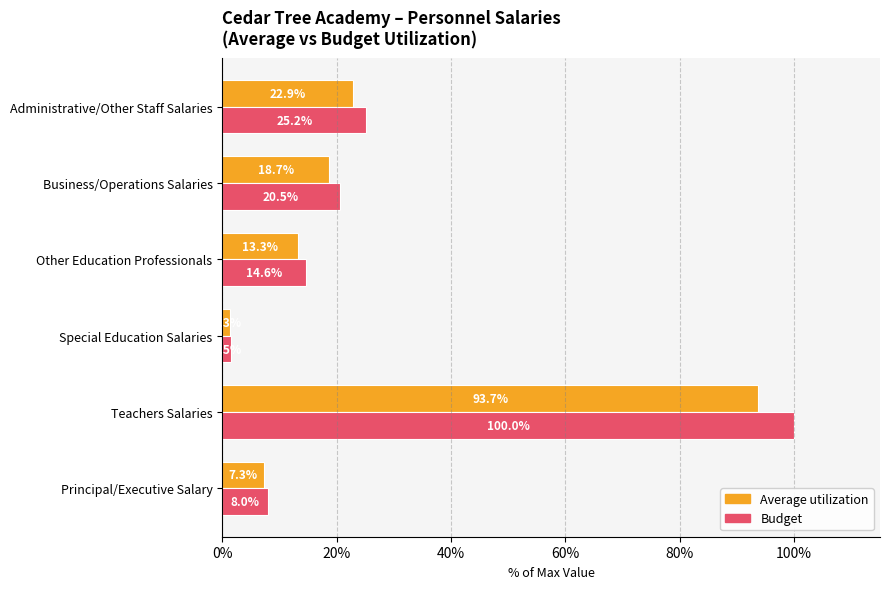

What is the maximum value shown in the chart?

100.0